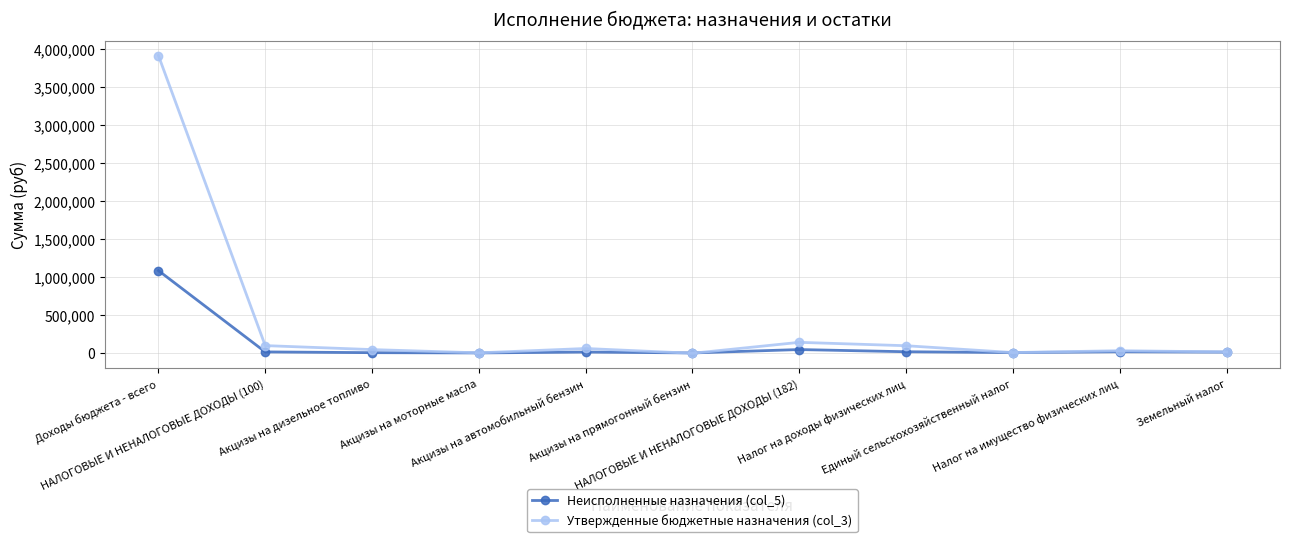

How many categories are shown in the chart?

11